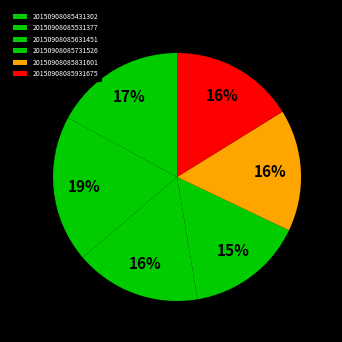

Is there a majority slice in this chart?

No